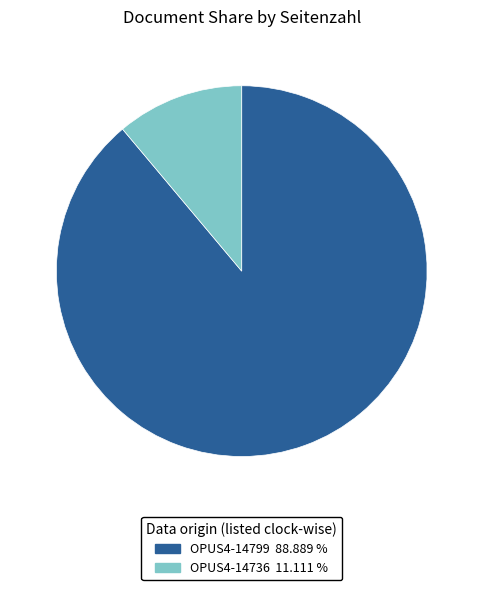

Which has a higher value, OPUS4-14799 or OPUS4-14736?

OPUS4-14799